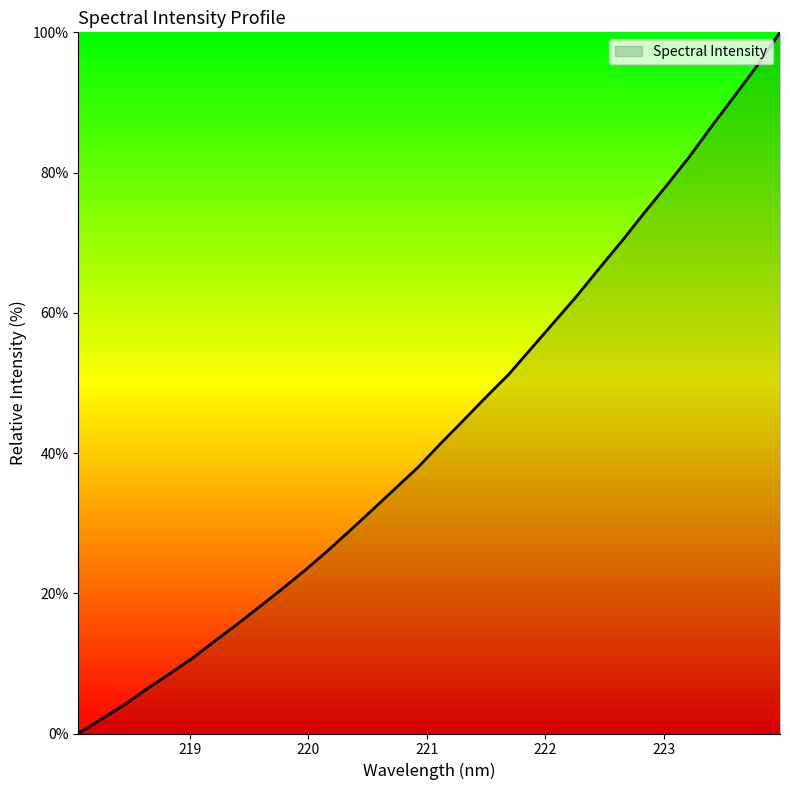

How many values are above zero?

31